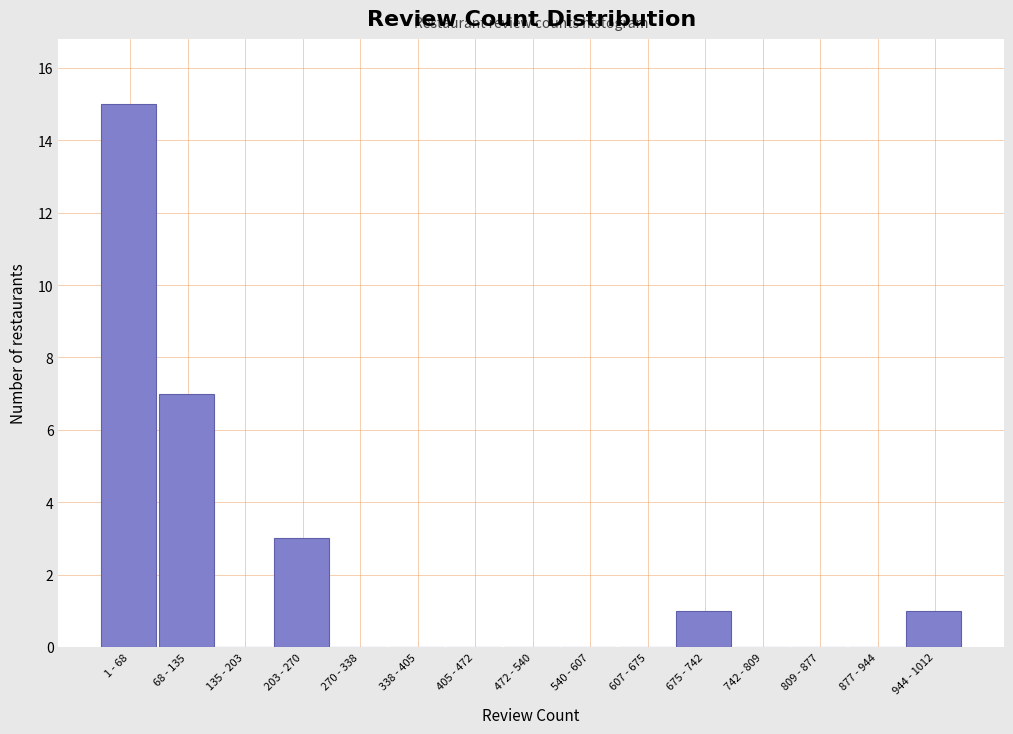

Reading left to right, extract all data points from this chart.

1 - 68=15	68 - 135=7	135 - 203=0	203 - 270=3	270 - 338=0	338 - 405=0	405 - 472=0	472 - 540=0	540 - 607=0	607 - 675=0	675 - 742=1	742 - 809=0	809 - 877=0	877 - 944=0	944 - 1012=1